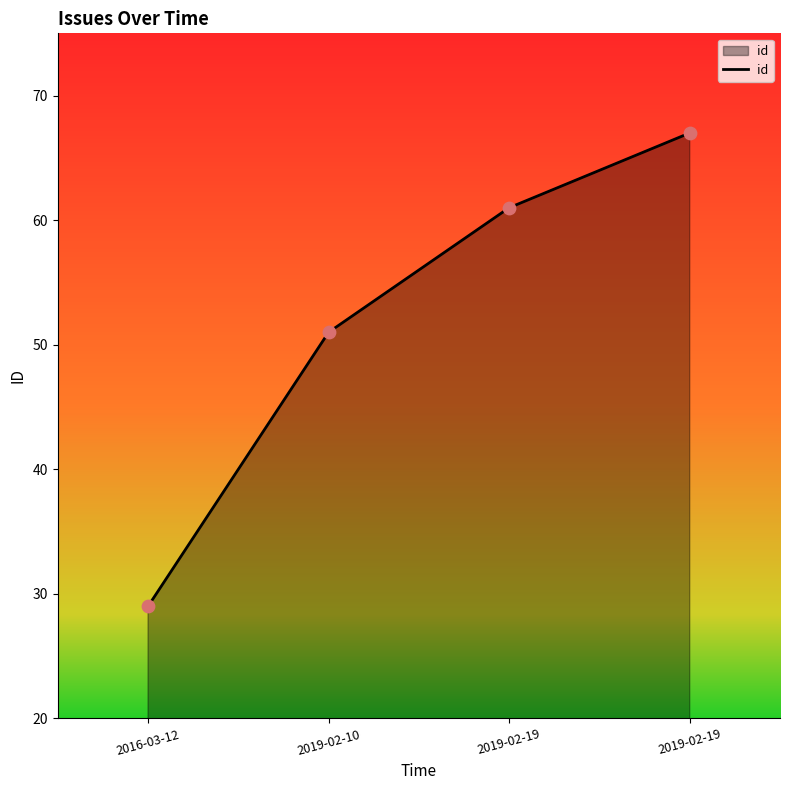

Approximately how many times larger is the value at 2019-02-19 compared to 2019-02-19?

1.1